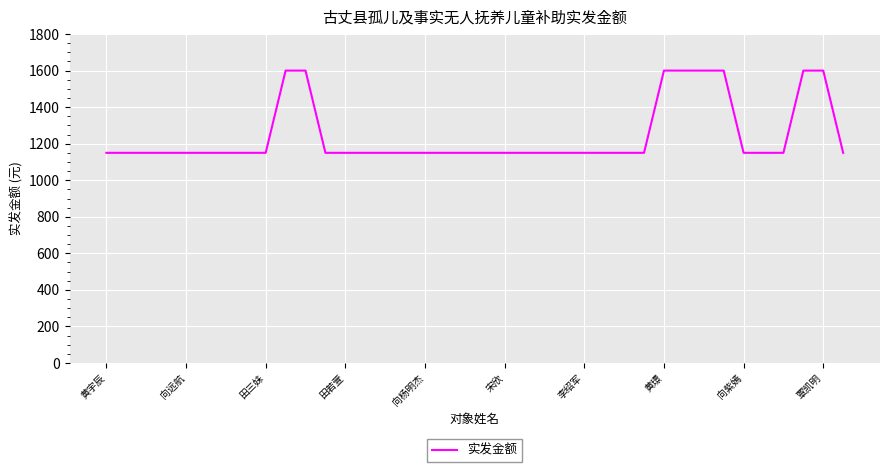

What is the maximum value shown in the chart?

1600